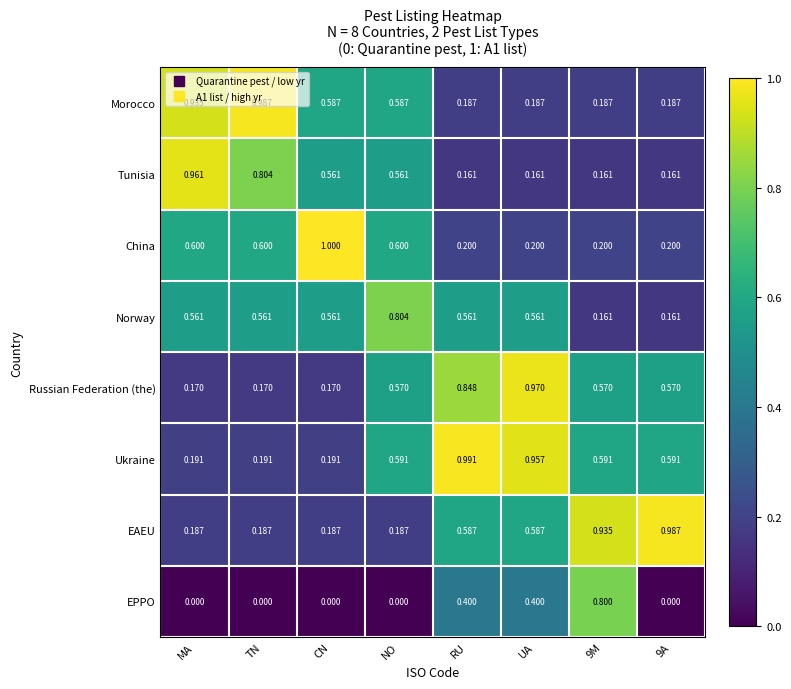

Count the number of data series in this chart.

8